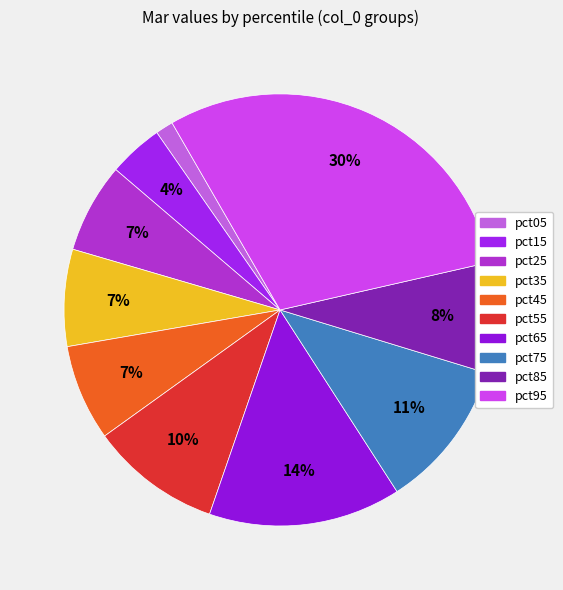

To the nearest percent, what is the average slice percentage?

10%